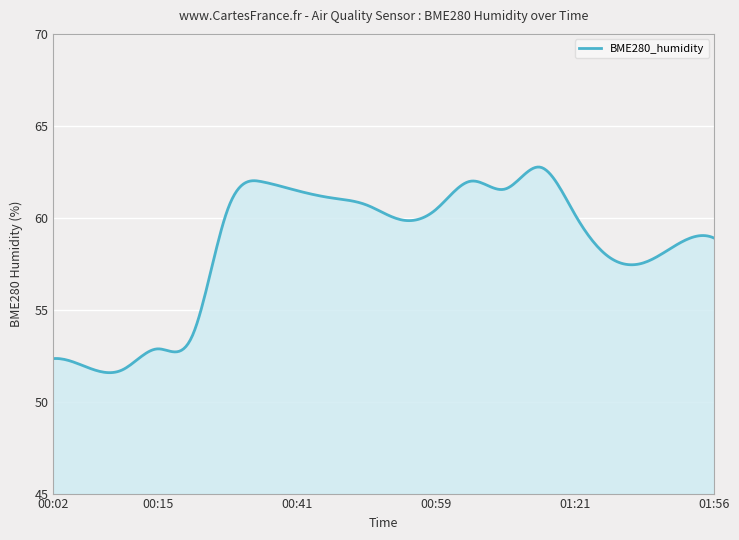

What is the difference between the maximum and minimum values?

11.2